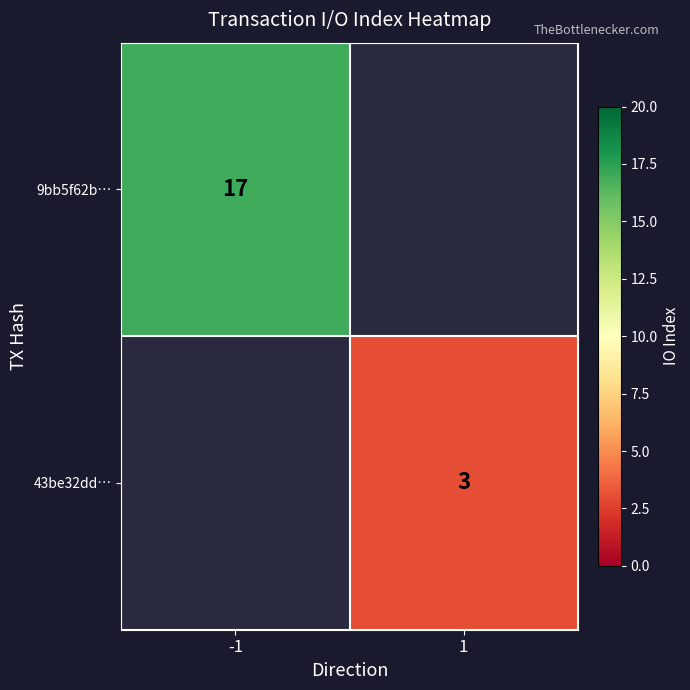

True or false: 43be32dd… has a value of 3 at 1.

True